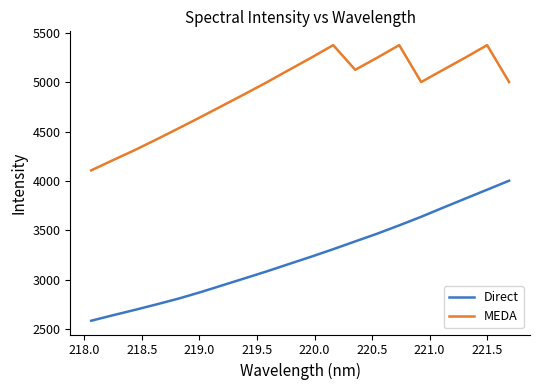

What is the lowest value of the MEDA series?

4107.9